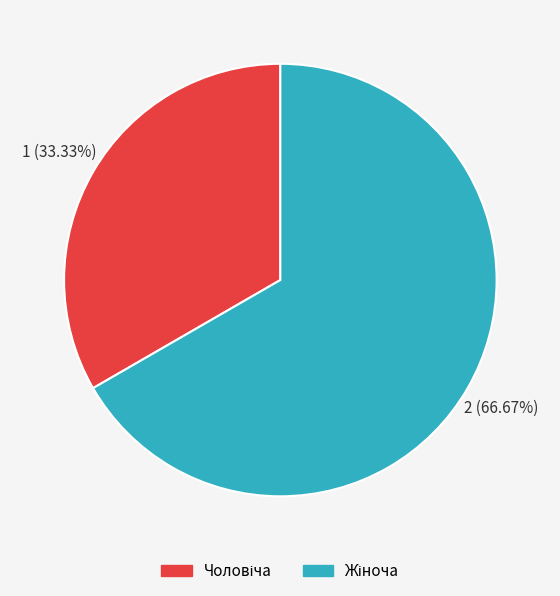

Is there any slice that represents more than half of the pie?

Yes